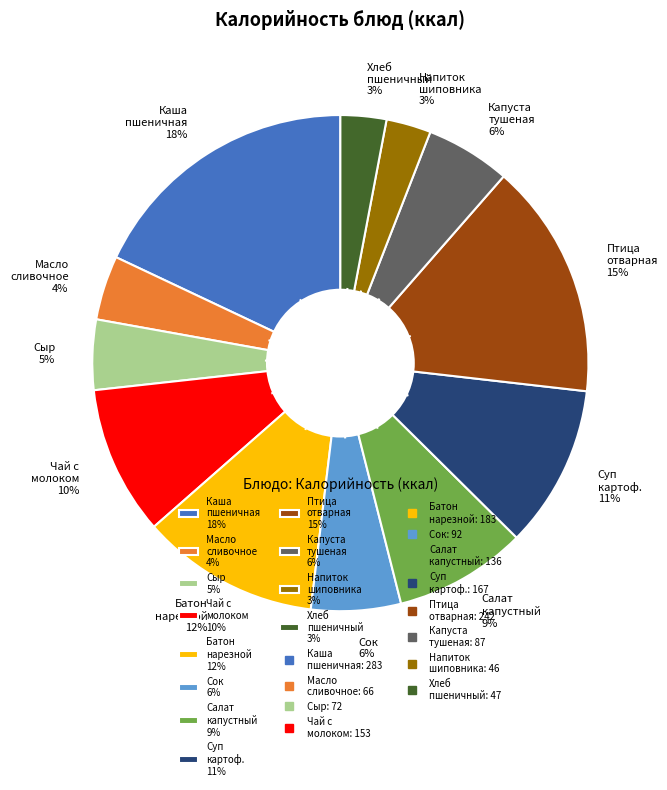

To the nearest percent, what is the average slice percentage?

8%